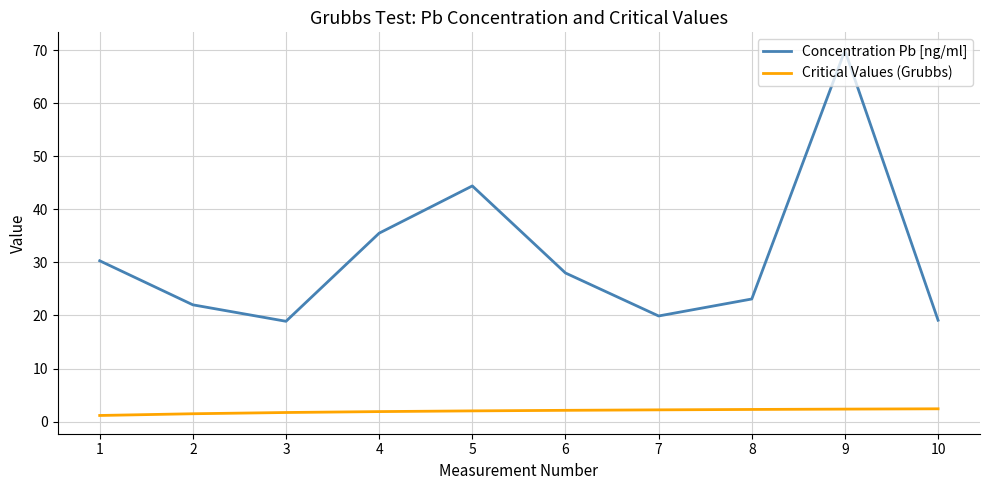

Rank the series at 4 from lowest to highest value.

Critical Values (Grubbs), Concentration Pb [ng/ml]